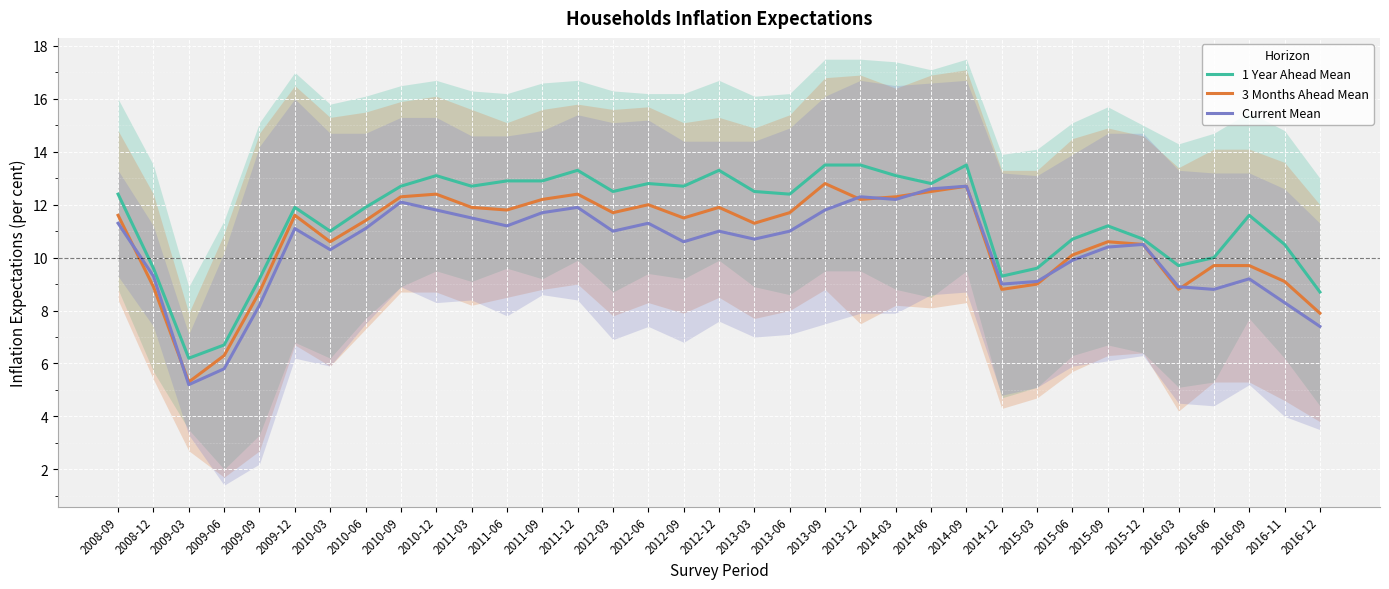

Where is the first local maximum for 3 Months Ahead Mean?

2009-12